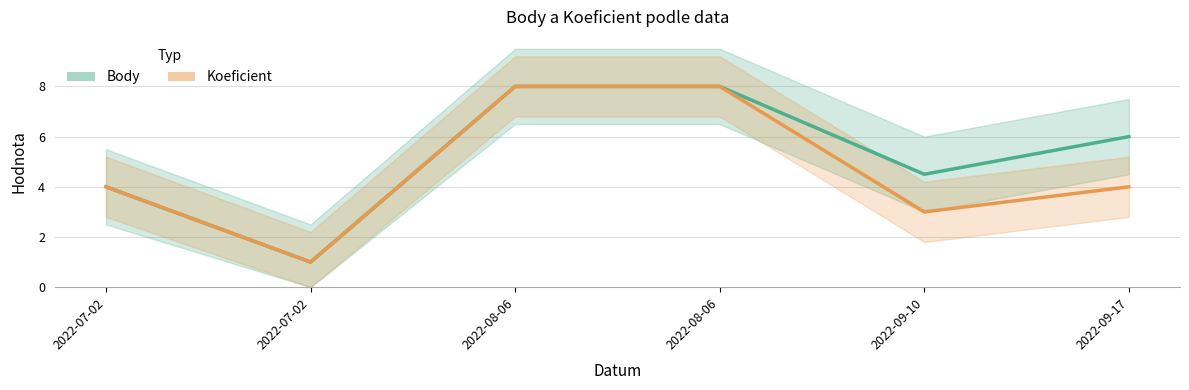

True or false: Body and Koeficient intersect in this chart.

False